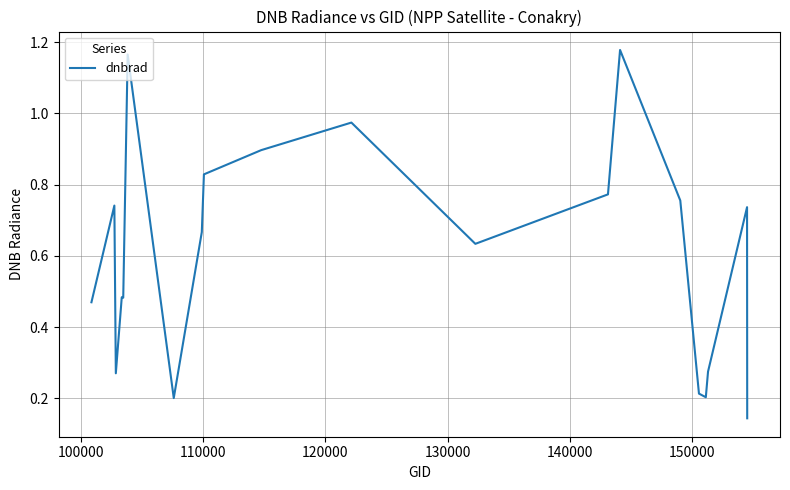

What is the difference between the maximum and second lowest values?

1.0